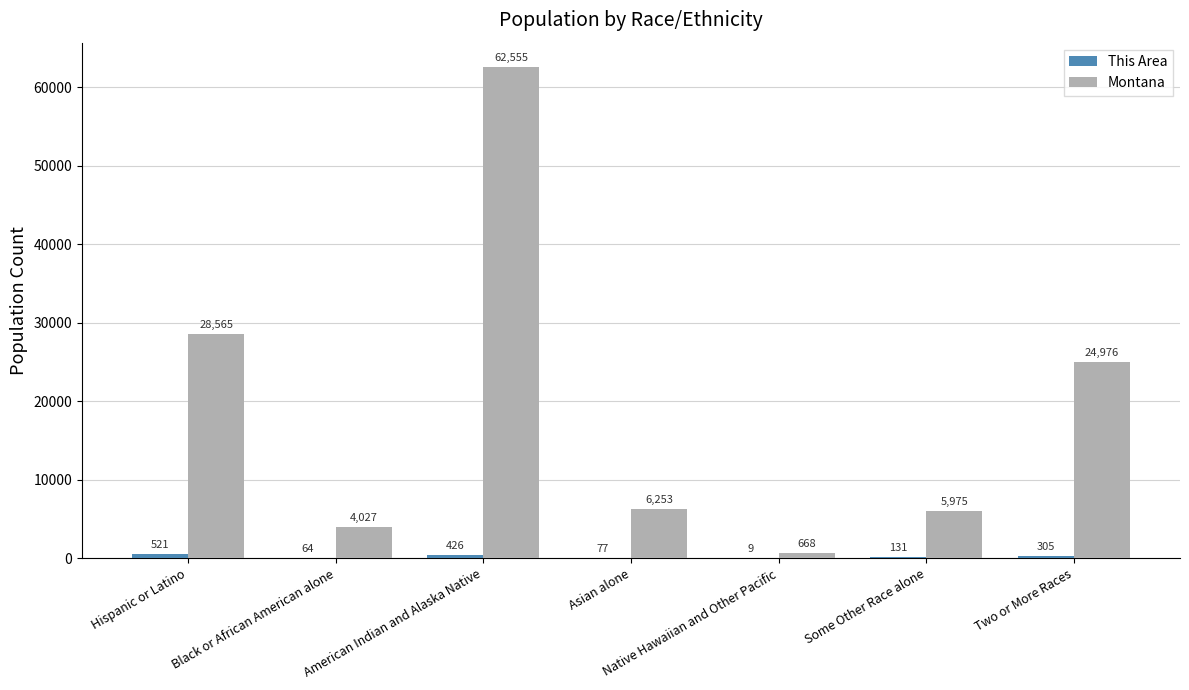

How many groups of bars are there?

7